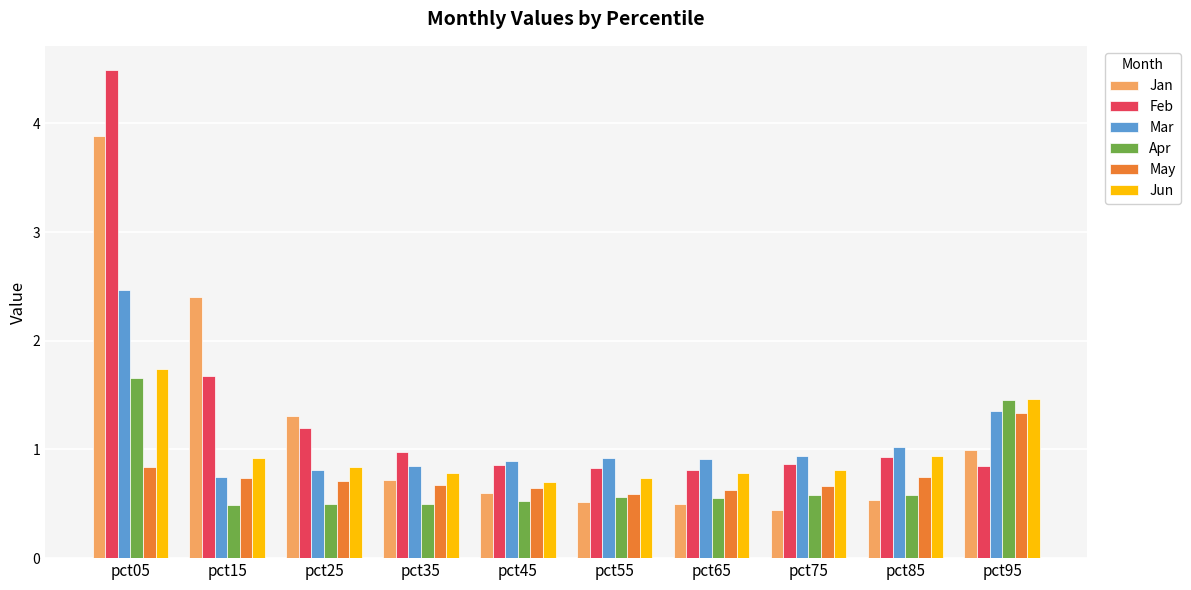

The value of Feb at pct95 is 1.5. True or false?

False